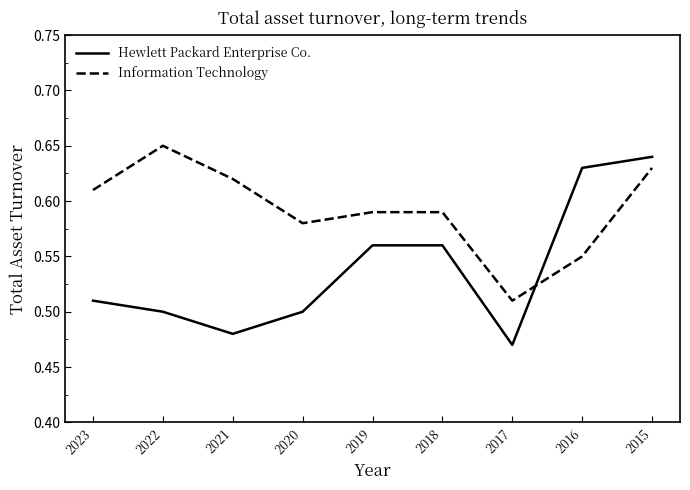

How many times do Hewlett Packard Enterprise Co. and Information Technology cross each other?

1